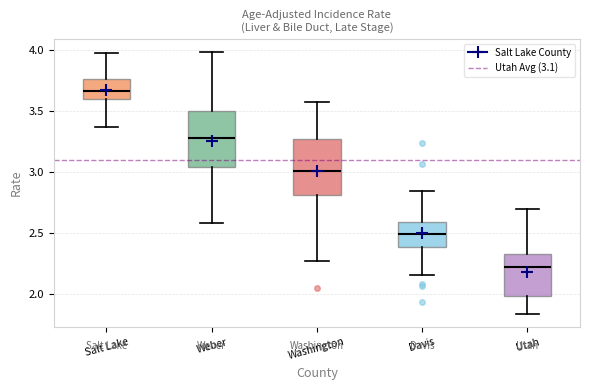

Reading left to right, transcribe this box plot: for each box, give where its median line is, the range the box spans, and where its two whiskers end, as read against the y-axis. The values are not printed on the chart, so give them approximately, as read against the axis.

Salt Lake: median 3.65, box 3.60 to 3.75, whiskers 3.35 to 4.00
Weber: median 3.30, box 3.05 to 3.50, whiskers 2.60 to 4.00
Washington: median 3.00, box 2.80 to 3.25, whiskers 2.25 to 3.60
Davis: median 2.50, box 2.40 to 2.60, whiskers 2.15 to 2.85
Utah: median 2.20, box 2.00 to 2.35, whiskers 1.85 to 2.70